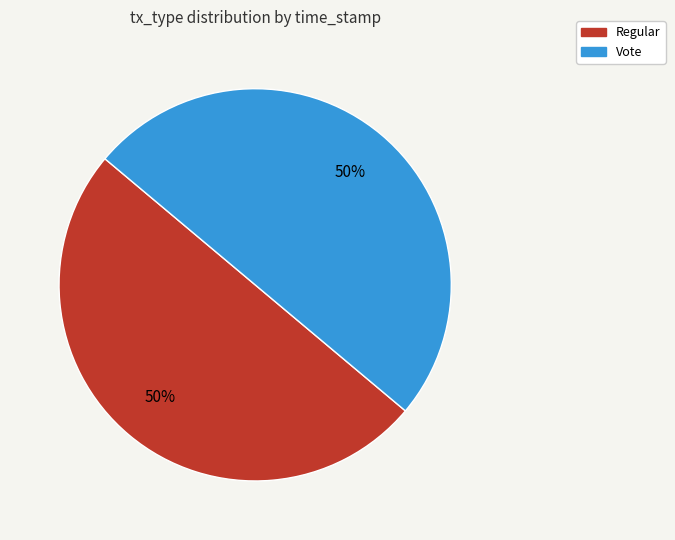

How many segments does this pie chart have?

2